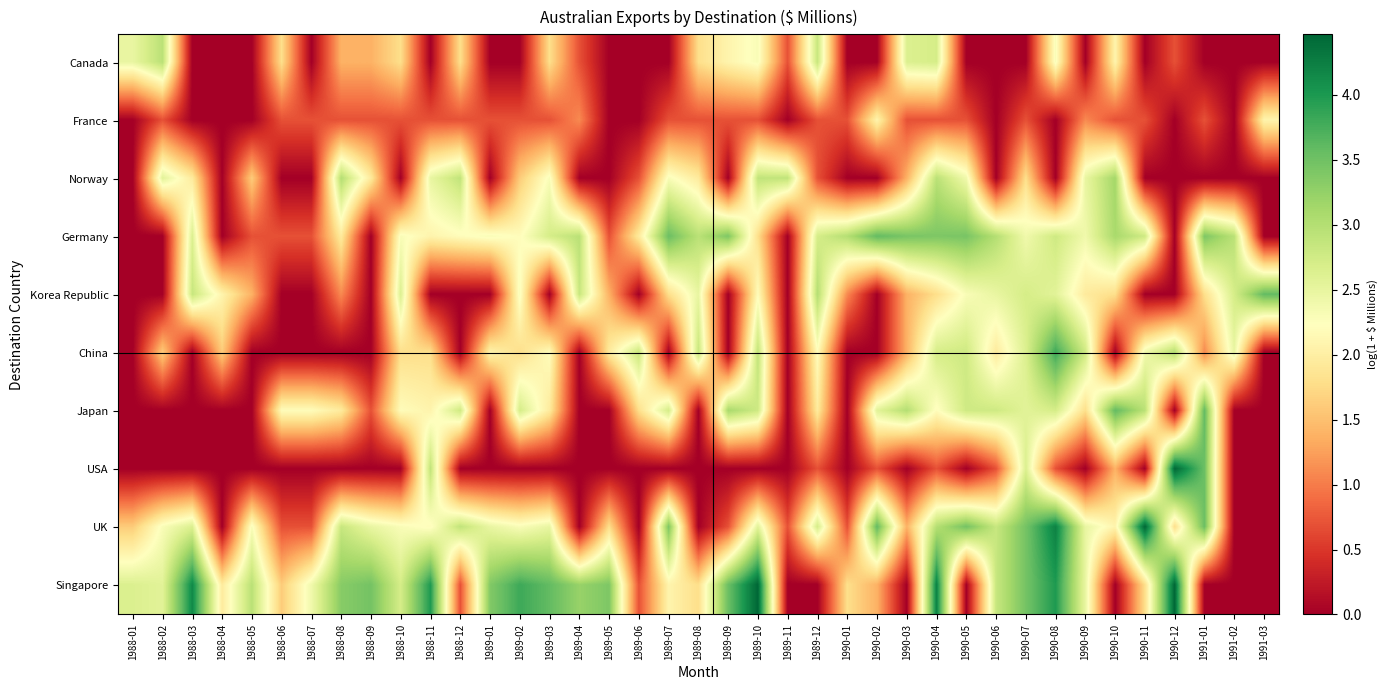

Which series changed the most between 1990-04 and 1990-12?

USA